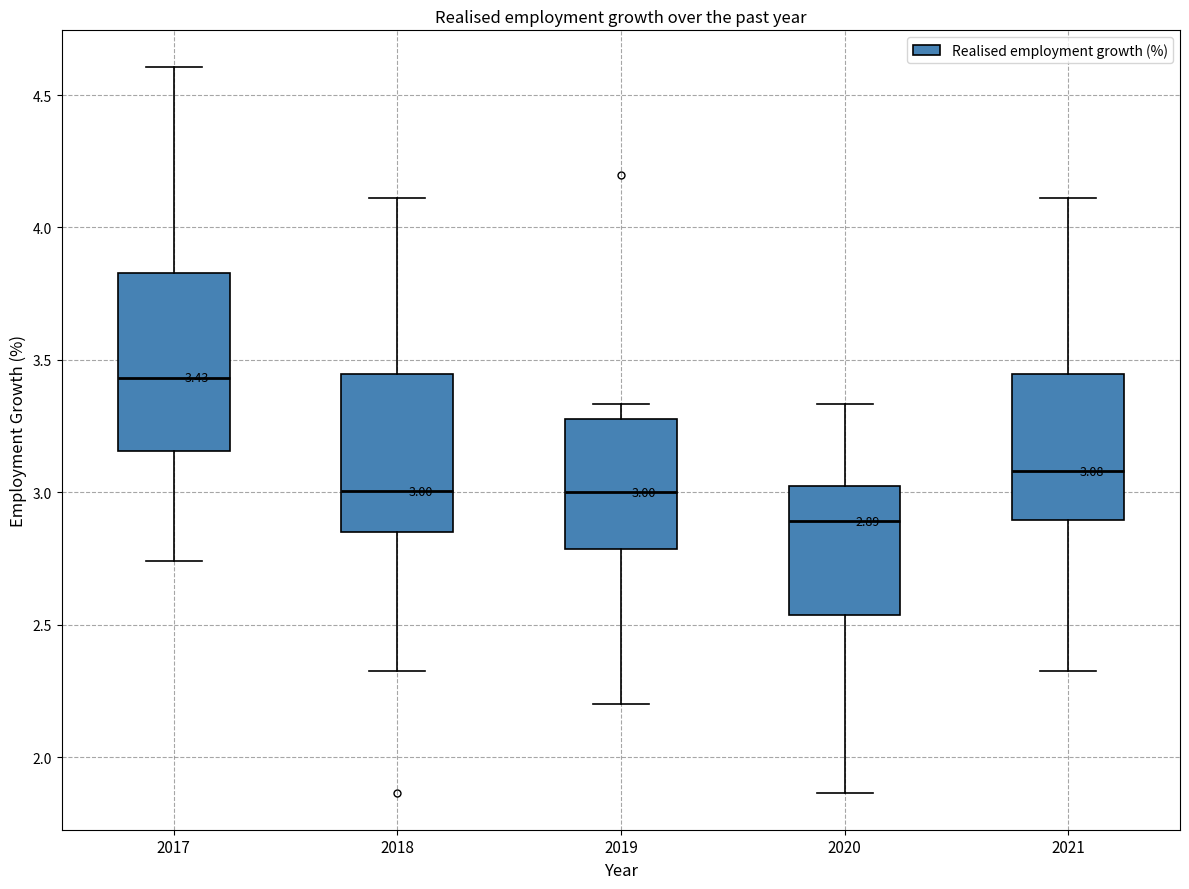

Comparing the boxes themselves (not the whiskers), which one is the tallest?

2017